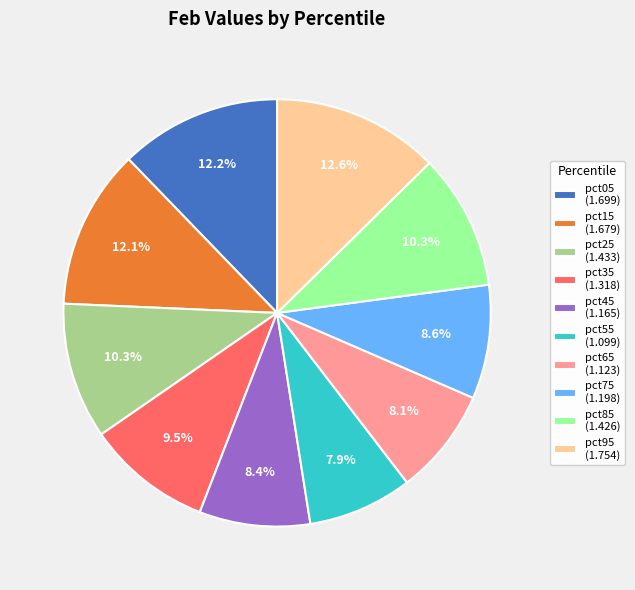

Combined, do pct75 and pct25 account for over 50%?

No